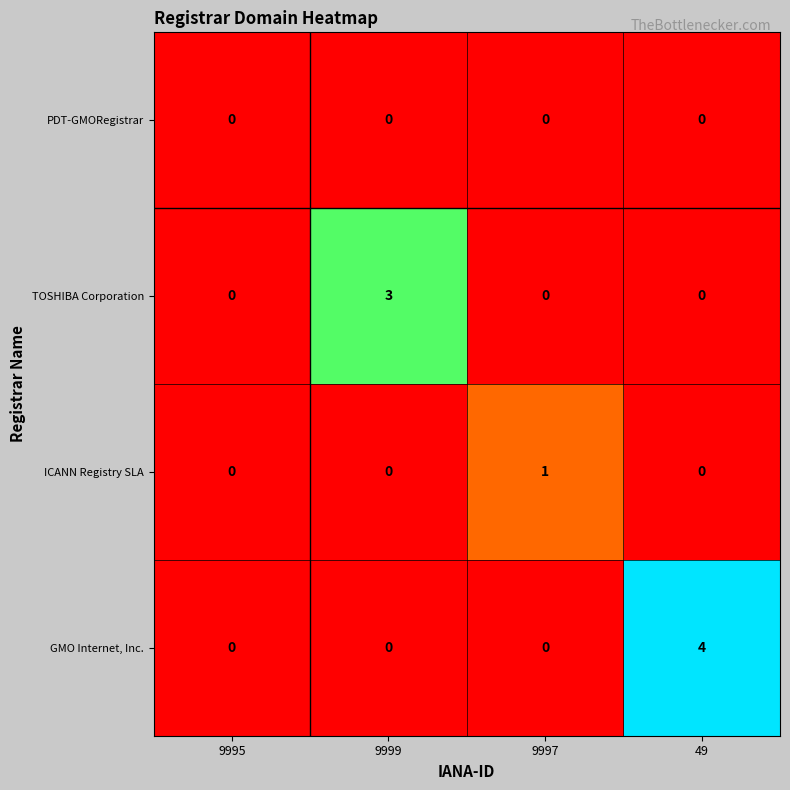

How many data points in TOSHIBA Corporation are above 0?

1